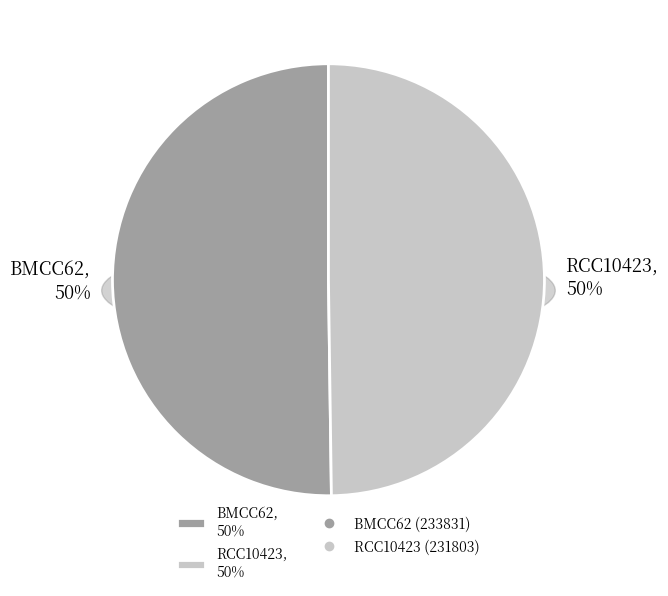

What is the ratio of the value at RCC10423 to the value at BMCC62?

1.0